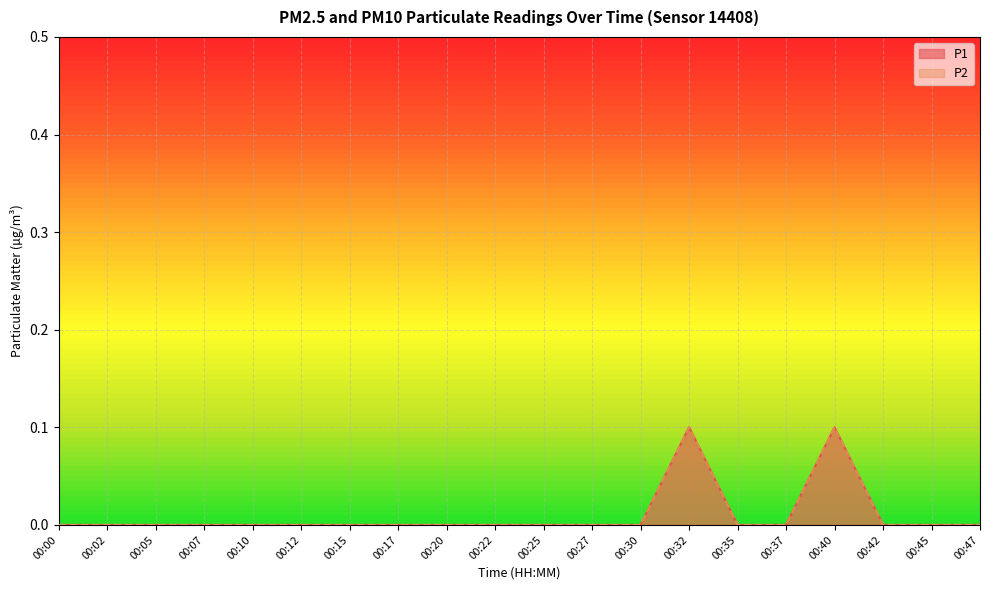

What is the greatest value displayed?

0.1